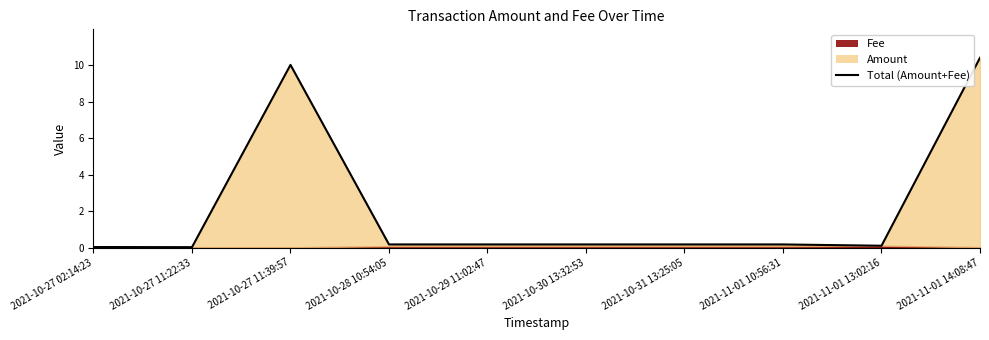

What is the label of the 10th point from the right?

2021-10-27 02:14:23